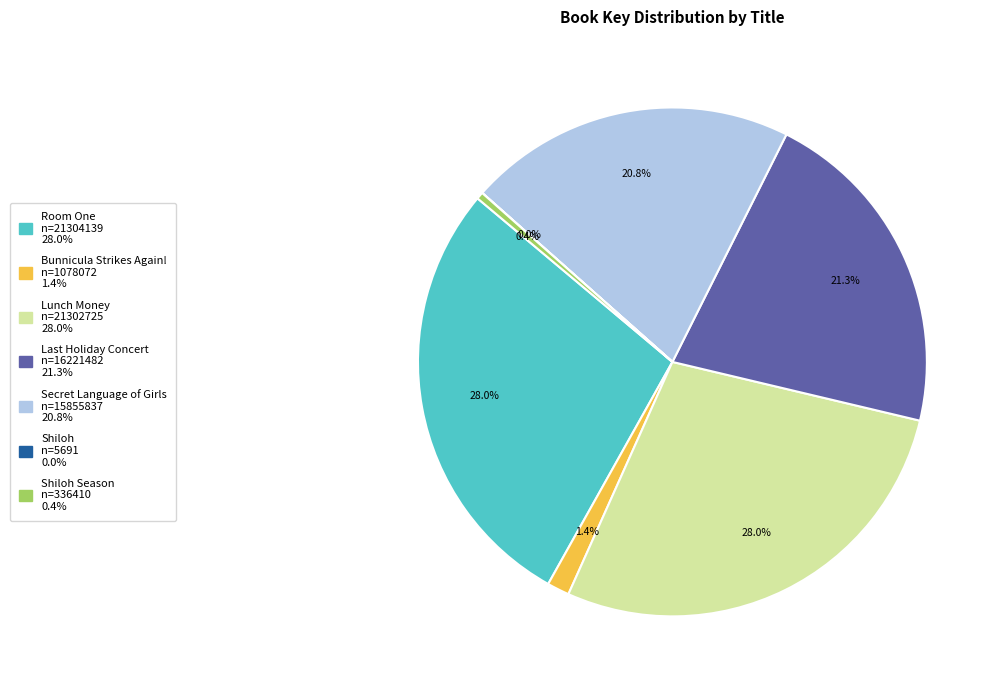

Is there a majority slice in this chart?

No